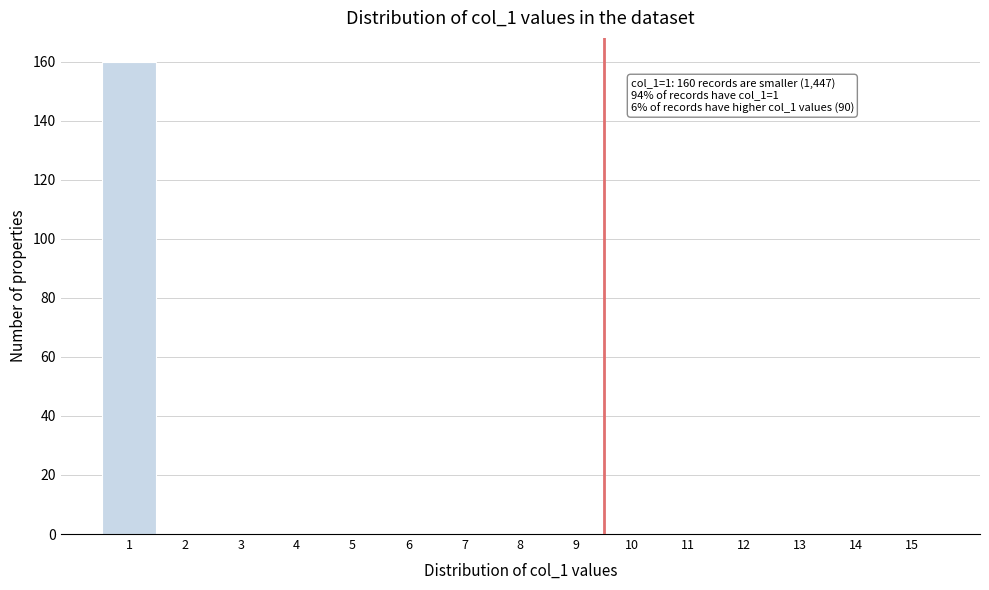

Reading right to left, transcribe all the data shown in this chart.

15=0	14=0	13=0	12=0	11=0	10=0	9=0	8=0	7=0	6=0	5=0	4=0	3=0	2=0	1=160